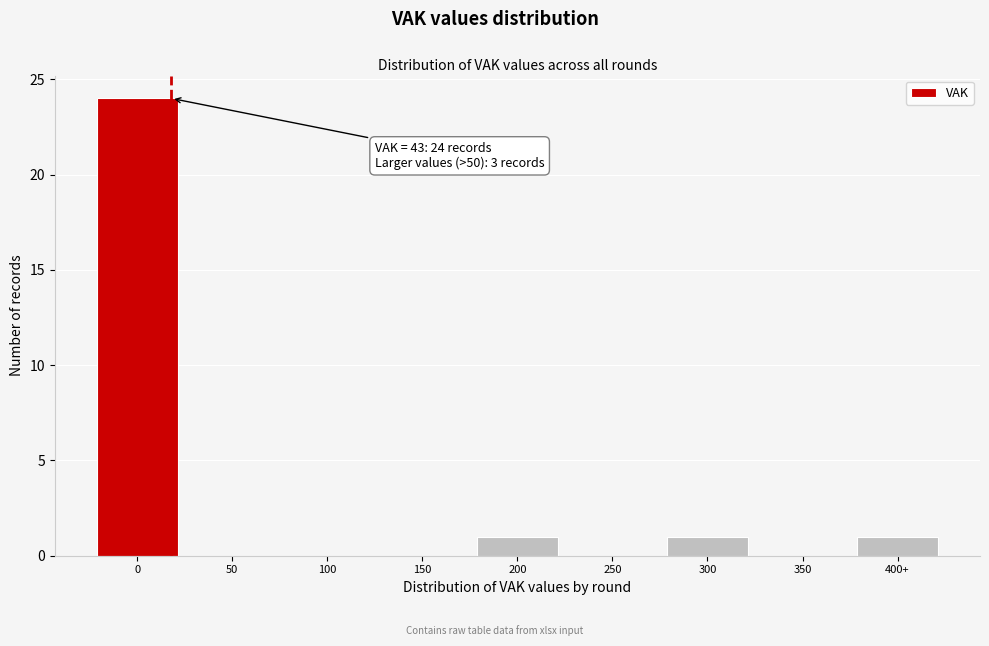

Reading right to left, list all the values displayed in this chart.

400+=1	350=0	300=1	250=0	200=1	150=0	100=0	50=0	0=24